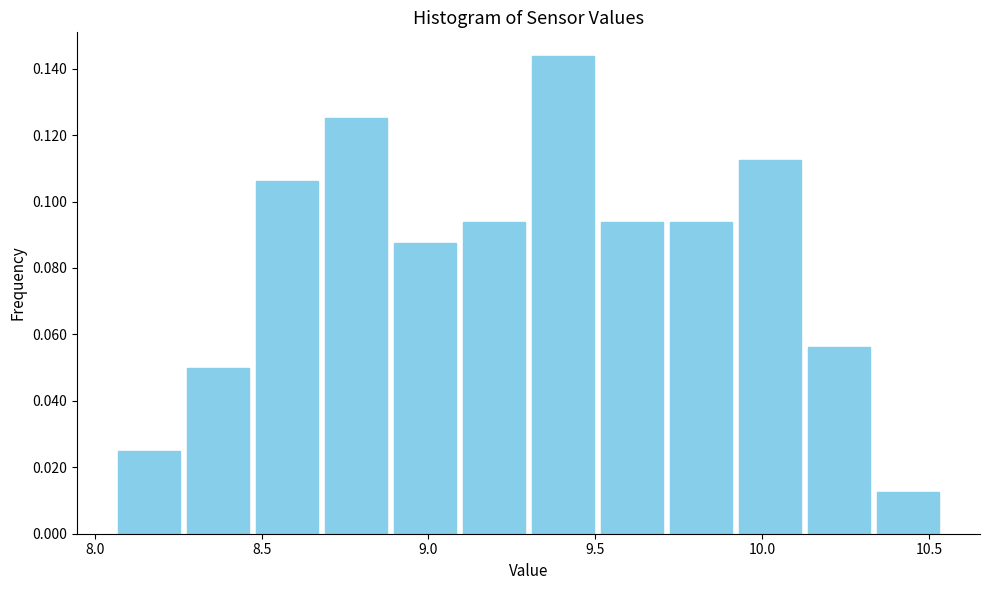

Reading left to right, list every bar in this chart as the range it spans on the x-axis followed by its height. Neither the bar edges nor the heights are printed on the chart, so give them approximately, as read against the axes.

8.05 to 8.25: 0.026
8.25 to 8.45: 0.050
8.45 to 8.70: 0.106
8.70 to 8.90: 0.126
8.90 to 9.10: 0.088
9.10 to 9.30: 0.094
9.30 to 9.50: 0.144
9.50 to 9.70: 0.094
9.70 to 9.90: 0.094
9.90 to 10.15: 0.112
10.15 to 10.35: 0.056
10.35 to 10.55: 0.012